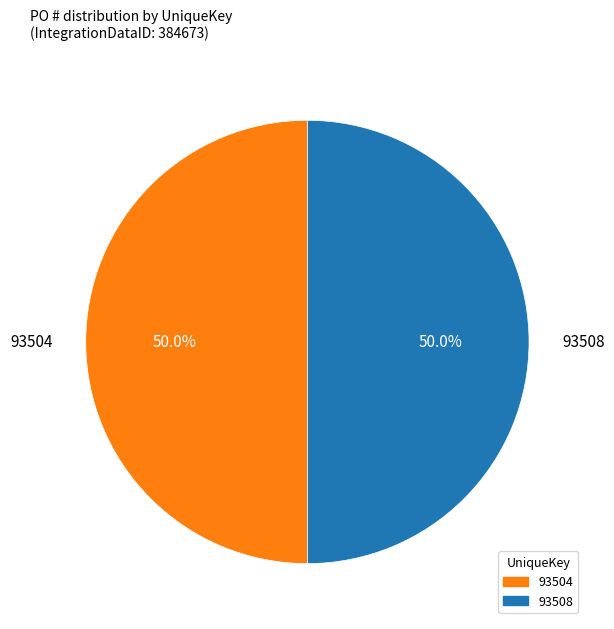

To the nearest percent, what portion does 93504 represent?

50%